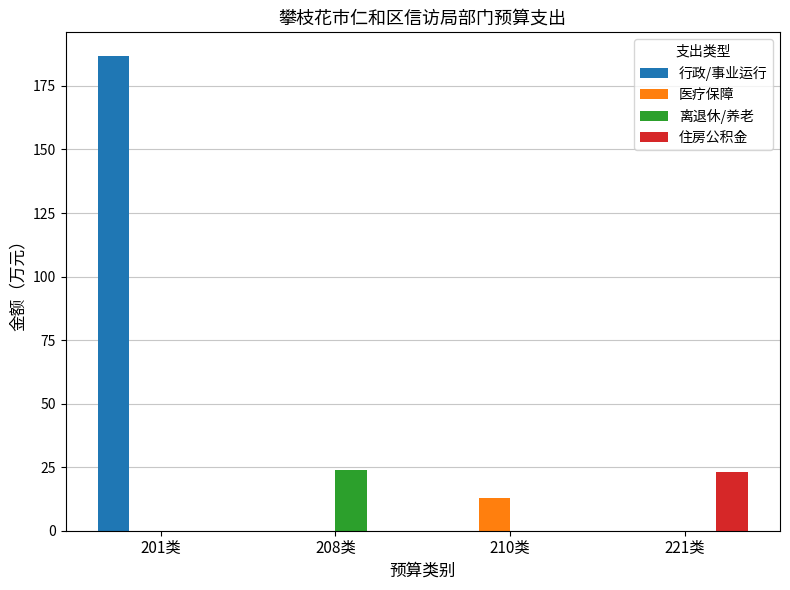

What is the sum of all 离退休/养老 values?

23.8